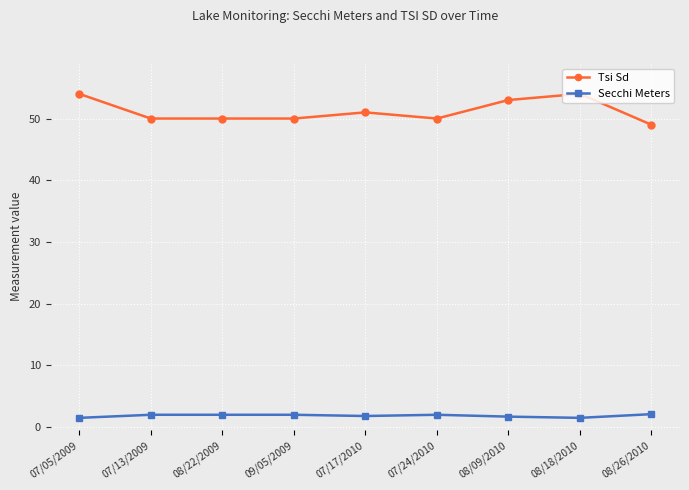

Rank the series by their maximum value, from lowest to highest.

Secchi Meters, Tsi Sd